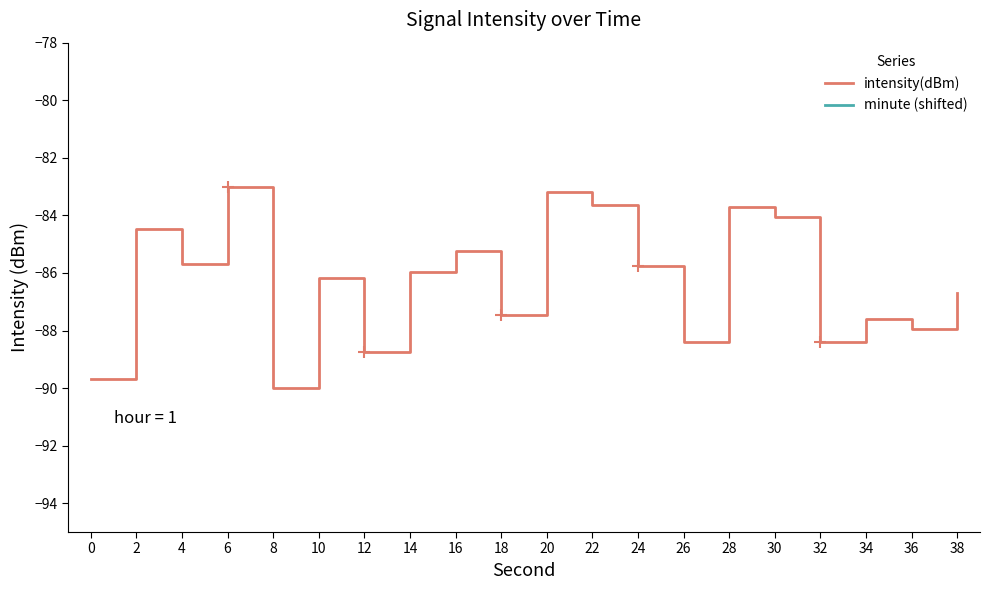

Rank the categories by minute (shifted) value from highest to lowest.

6, 20, 22, 28, 30, 2, 16, 4, 24, 14, 10, 38, 18, 34, 36, 26, 32, 12, 0, 8